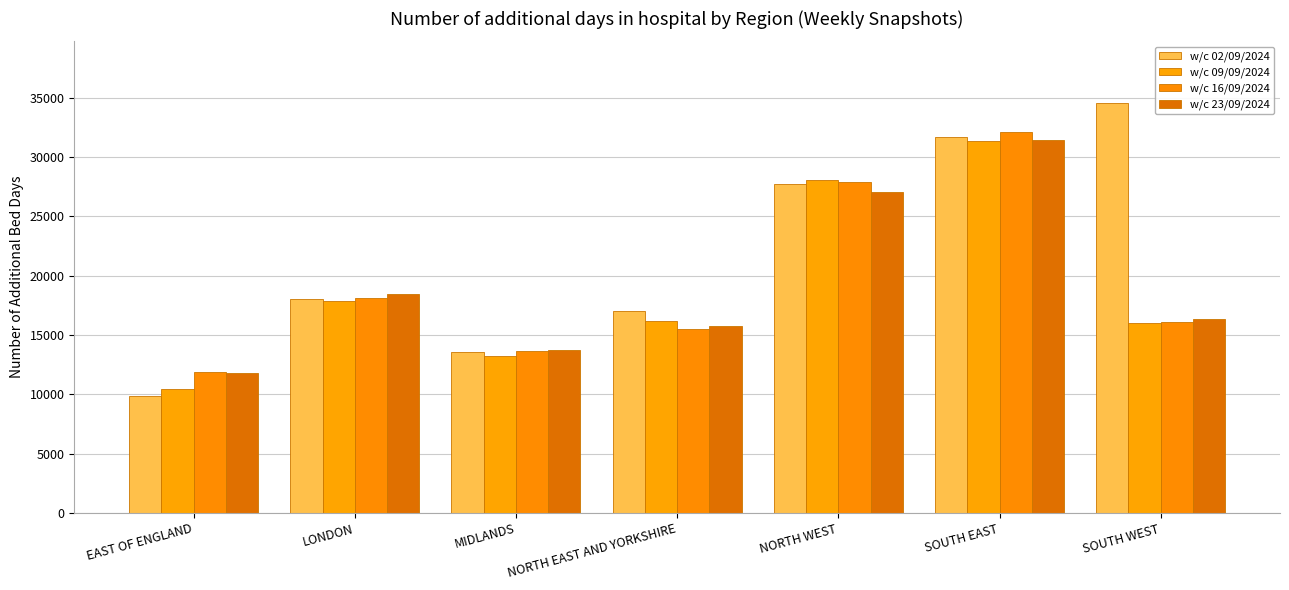

The value of w/c 02/09/2024 at LONDON is 32325. True or false?

False